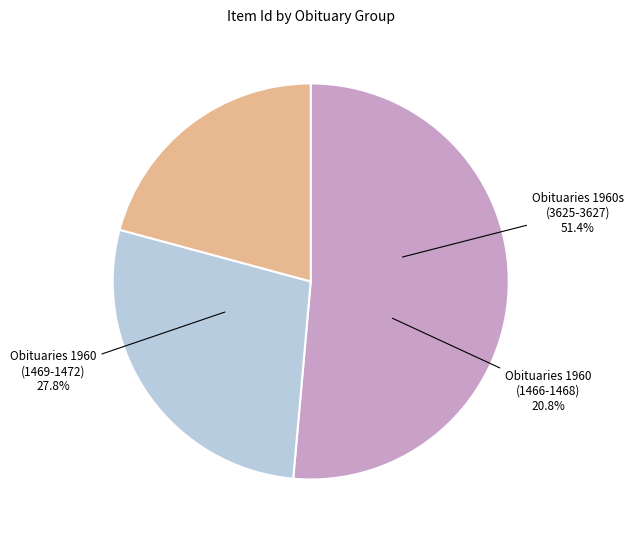

Is it true that 1470 is 7% of the pie?

True